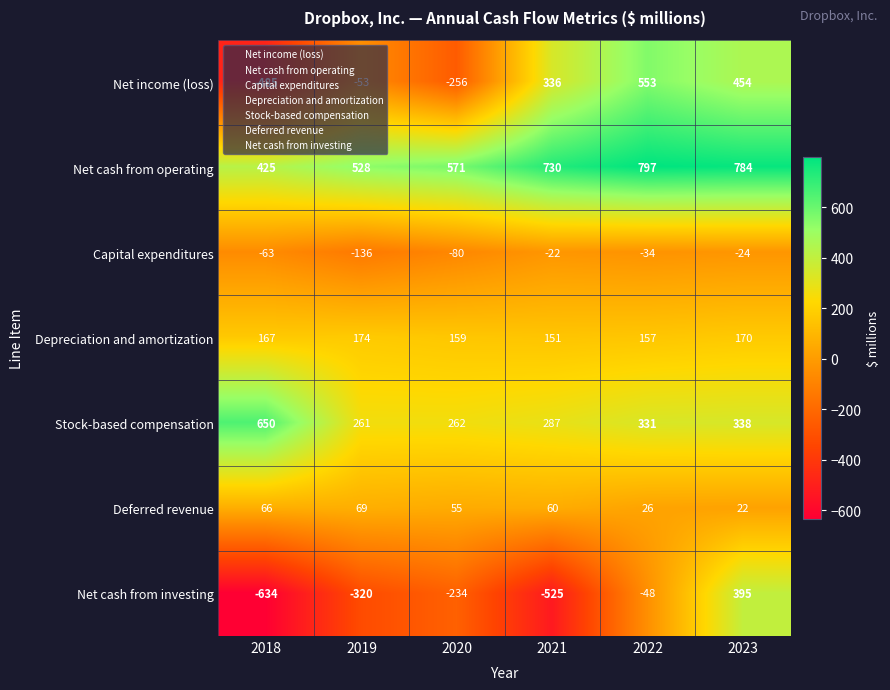

The Deferred revenue series shows 35 at 2023. True or false?

False